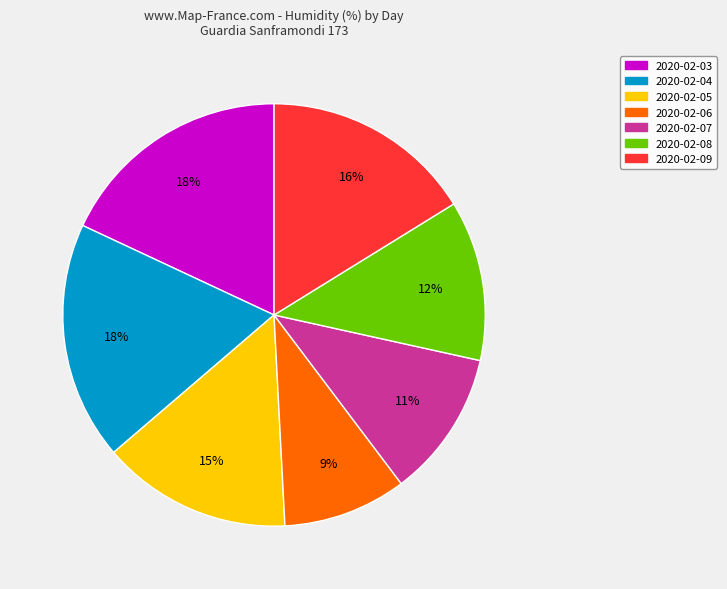

Combined, do 2020-02-05 and 2020-02-07 account for over 50%?

No